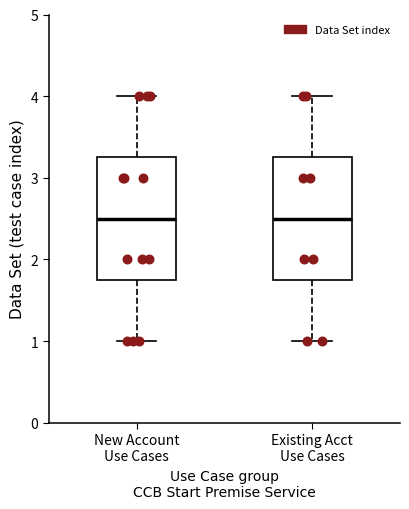

Reading left to right, transcribe this box plot: for each box, give where its median line is, the range the box spans, and where its two whiskers end, as read against the y-axis. The values are not printed on the chart, so give them approximately, as read against the axis.

New Account Use Cases: median 2.5, box 1.8 to 3.3, whiskers 1.0 to 4.0
Existing Acct Use Cases: median 2.5, box 1.8 to 3.3, whiskers 1.0 to 4.0